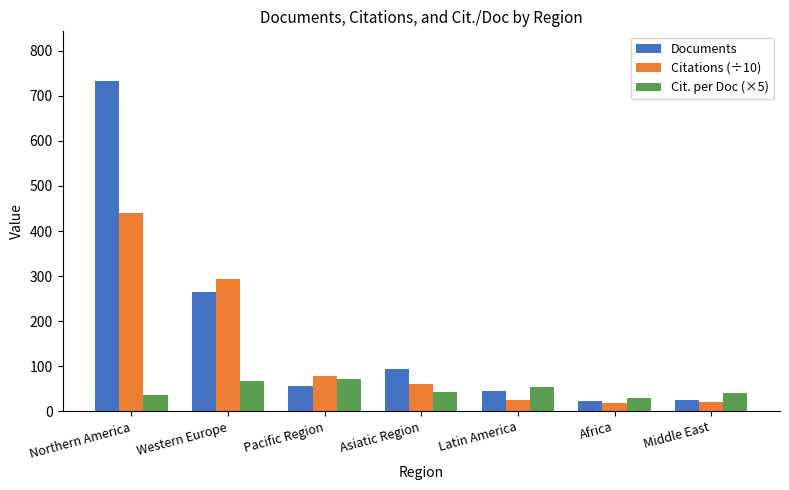

How many values in the Cit. per Doc (×5) series are below 43?

3